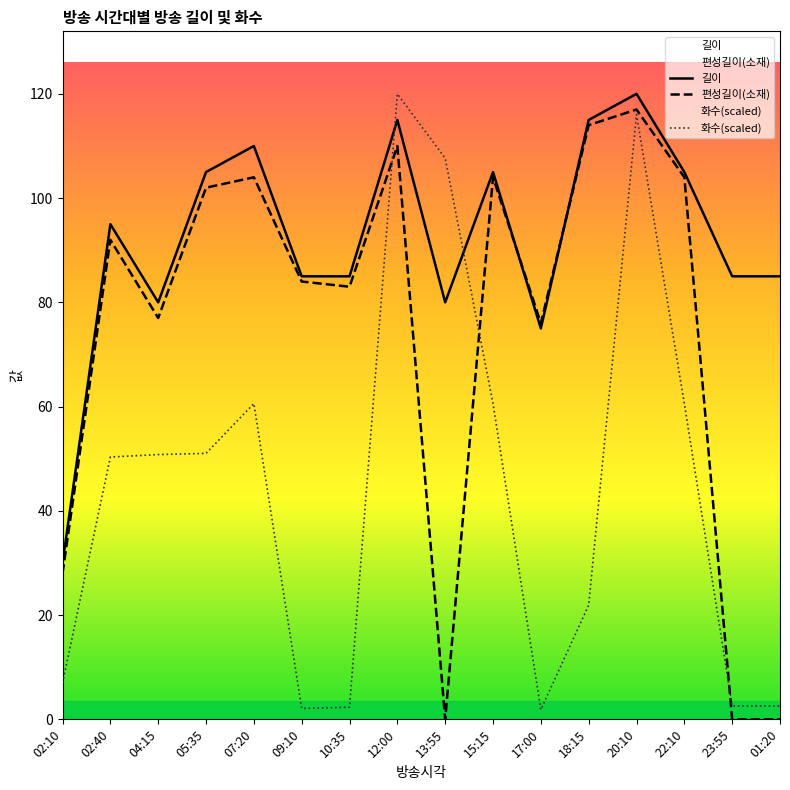

At which category is the sum across all series the highest?

20:10